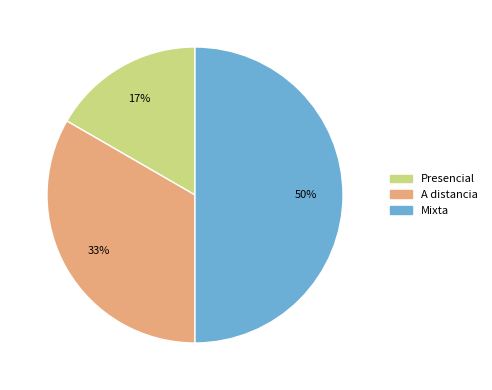

Rank the categories by value from lowest to highest.

Presencial, A distancia, Mixta